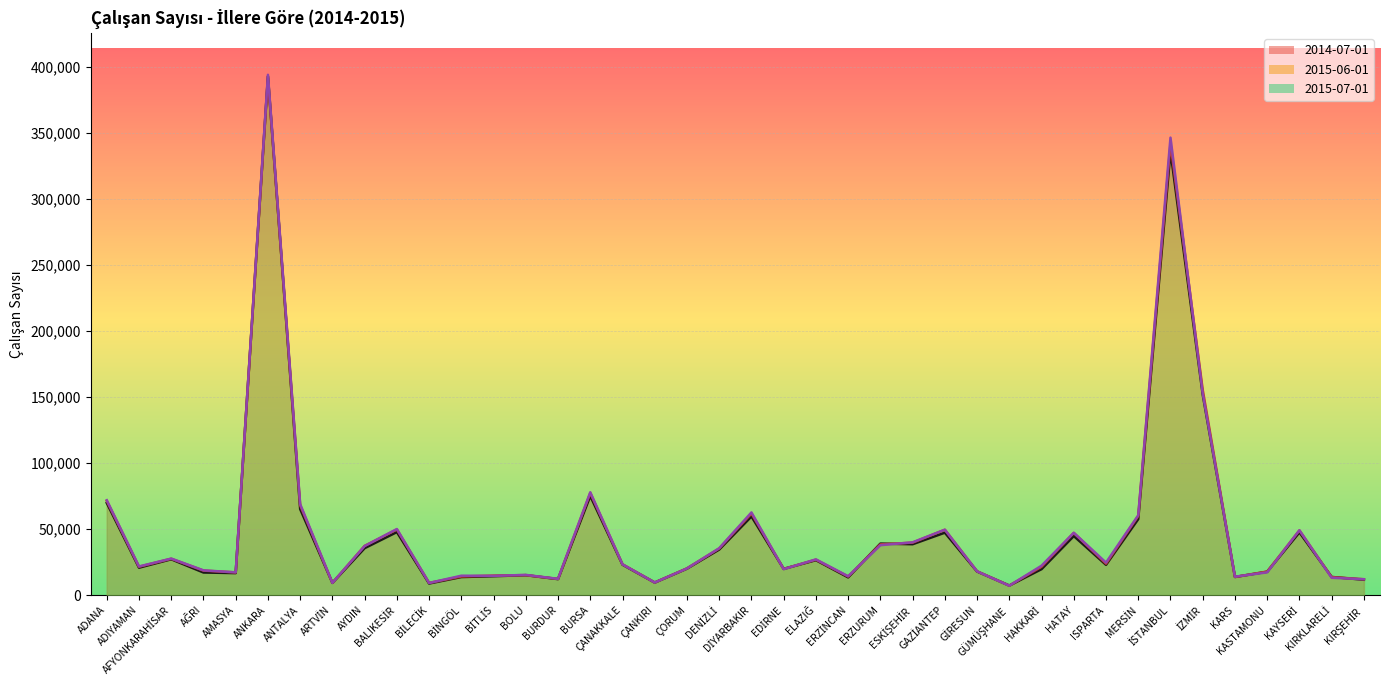

Reading right to left, list all the values displayed in this chart.

2014-07-01: KIRŞEHİR=11761	KIRKLARELİ=13858	KAYSERİ=47595	KASTAMONU=17813	KARS=13829	İZMİR=151985	İSTANBUL=336305	MERSİN=57665	ISPARTA=23028	HATAY=44831	HAKKARİ=19756	GÜMÜŞHANE=7325	GİRESUN=17974	GAZİANTEP=47385	ESKİŞEHİR=38647	ERZURUM=39127	ERZİNCAN=13515	ELAZIĞ=26563	EDİRNE=19960	DİYARBAKIR=59665	DENİZLİ=34609	ÇORUM=20149	ÇANKIRI=9595	ÇANAKKALE=23141	BURSA=75154	BURDUR=12208	BOLU=15187	BİTLİS=14409	BİNGÖL=13774	BİLECİK=8874	BALIKESİR=47843	AYDIN=35658	ARTVİN=9363	ANTALYA=65233	ANKARA=393090	AMASYA=16760	AĞRI=17216	AFYONKARAHİSAR=27240	ADIYAMAN=20858	ADANA=69878
2015-06-01: KIRŞEHİR=12124	KIRKLARELİ=13726	KAYSERİ=49069	KASTAMONU=17955	KARS=13845	İZMİR=155585	İSTANBUL=341930	MERSİN=60036	ISPARTA=23884	HATAY=47199	HAKKARİ=21584	GÜMÜŞHANE=7321	GİRESUN=18109	GAZİANTEP=49592	ESKİŞEHİR=39827	ERZURUM=38534	ERZİNCAN=14162	ELAZIĞ=26962	EDİRNE=19944	DİYARBAKIR=61891	DENİZLİ=35417	ÇORUM=20366	ÇANKIRI=9669	ÇANAKKALE=23410	BURSA=77383	BURDUR=12352	BOLU=15246	BİTLİS=14891	BİNGÖL=14185	BİLECİK=9370	BALIKESİR=49781	AYDIN=37386	ARTVİN=9408	ANTALYA=68097	ANKARA=391897	AMASYA=17290	AĞRI=18664	AFYONKARAHİSAR=27648	ADIYAMAN=21598	ADANA=71479
2015-07-01: KIRŞEHİR=12118	KIRKLARELİ=13242	KAYSERİ=49232	KASTAMONU=17341	KARS=14030	İZMİR=152927	İSTANBUL=346618	MERSİN=60595	ISPARTA=24705	HATAY=47326	HAKKARİ=22384	GÜMÜŞHANE=7216	GİRESUN=18083	GAZİANTEP=49653	ESKİŞEHİR=40086	ERZURUM=37912	ERZİNCAN=14362	ELAZIĞ=27153	EDİRNE=19750	DİYARBAKIR=62732	DENİZLİ=35617	ÇORUM=20289	ÇANKIRI=9647	ÇANAKKALE=23369	BURSA=78028	BURDUR=12418	BOLU=15406	BİTLİS=14687	BİNGÖL=14799	BİLECİK=9287	BALIKESİR=50159	AYDIN=37274	ARTVİN=9354	ANTALYA=69019	ANKARA=394211	AMASYA=17343	AĞRI=18837	AFYONKARAHİSAR=27764	ADIYAMAN=21787	ADANA=71975